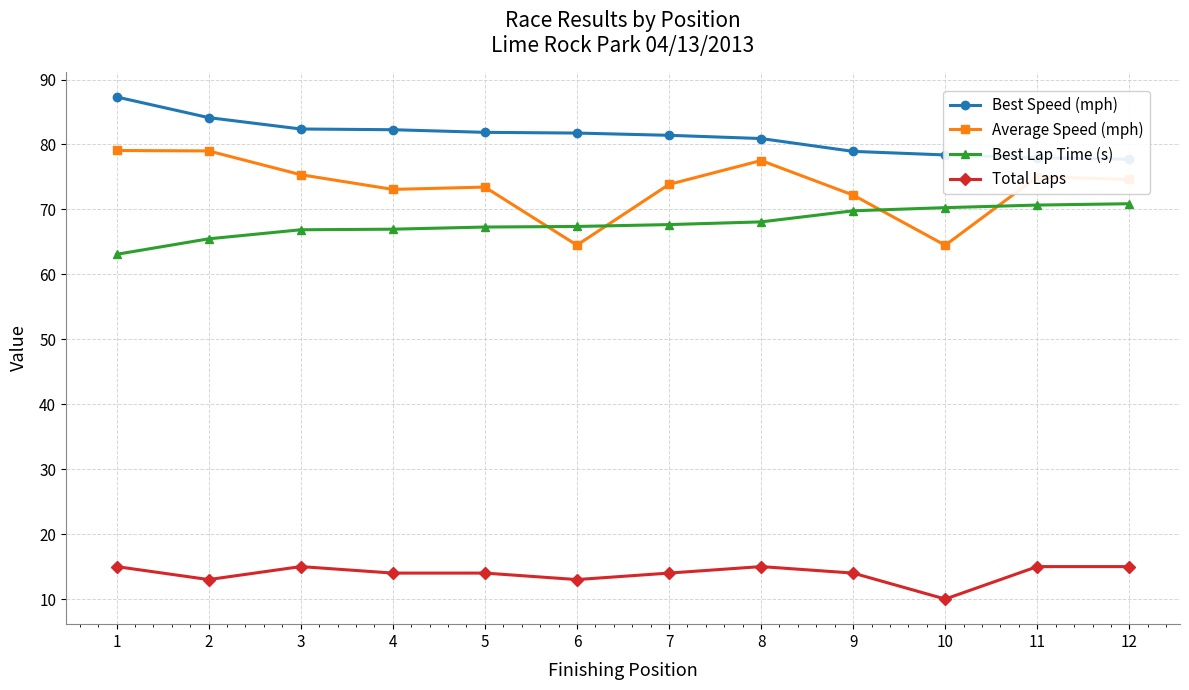

At which category is the sum across all series the highest?

1